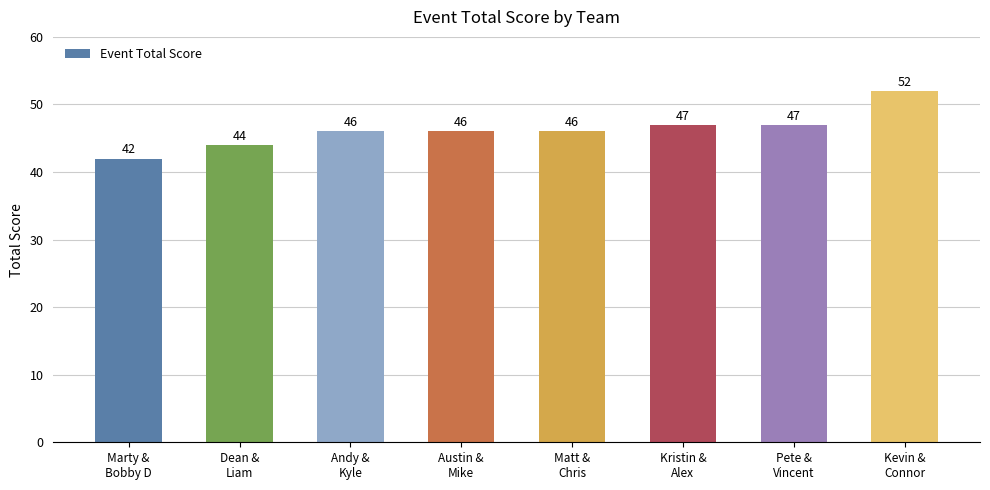

Is it true that the value at Matt &
Chris is 17?

False